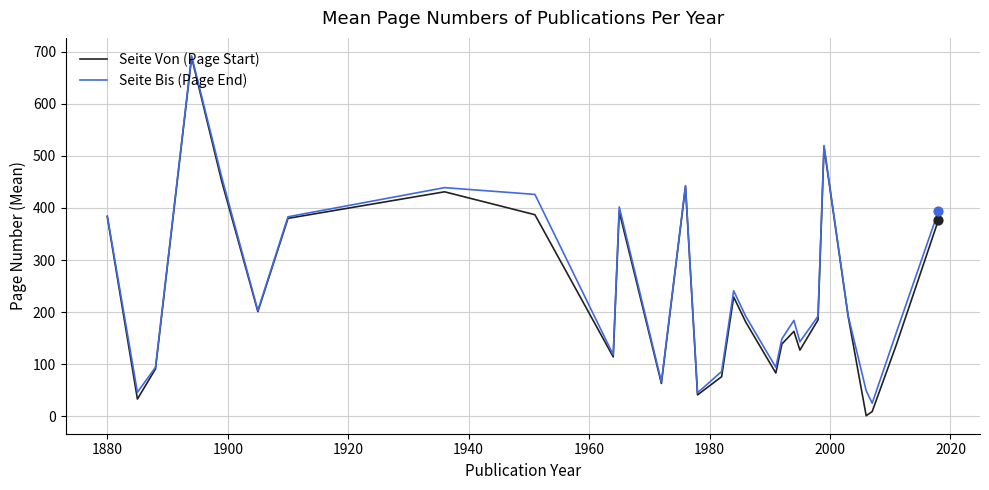

Which series has the largest range (max minus min)?

Seite Von (Page Start)